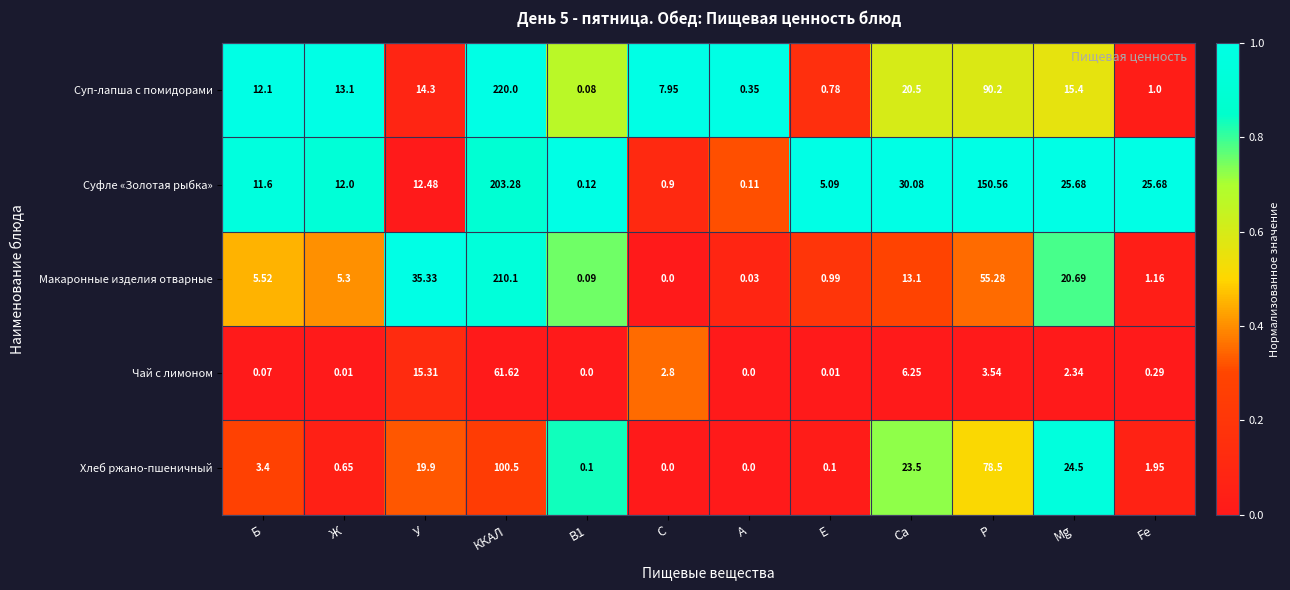

What is the spread (max minus min) of values at Б?

12.0